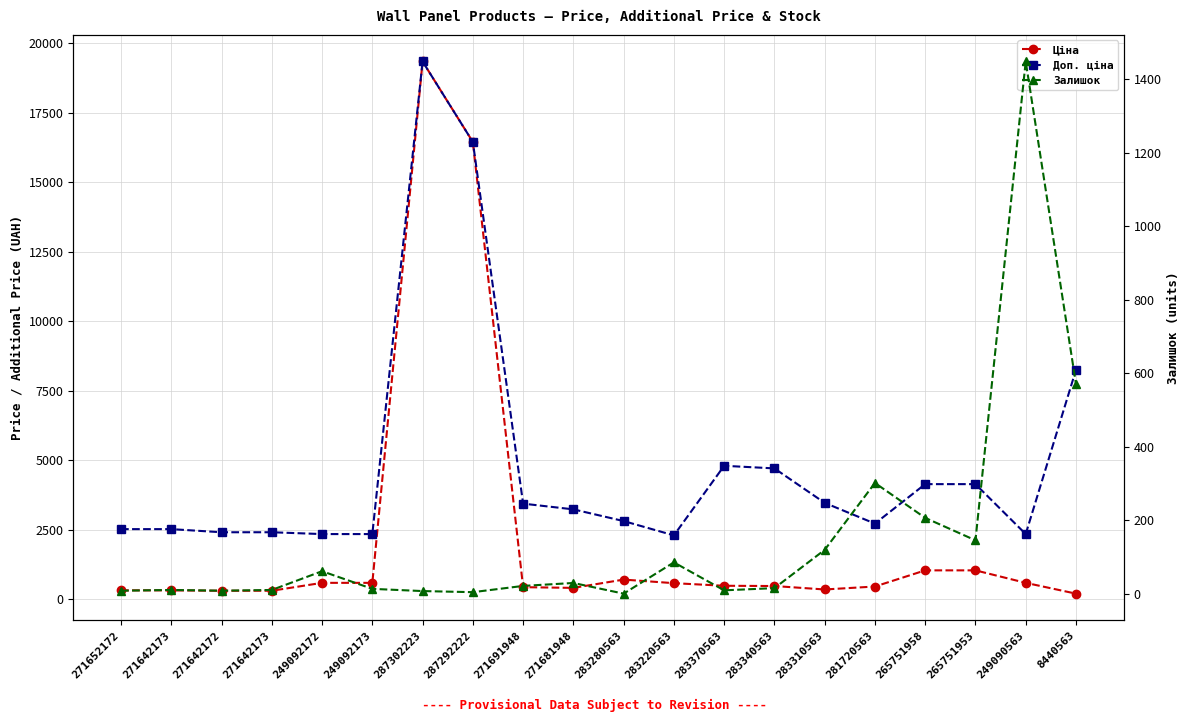

Reading left to right, what are all the values shown in this chart?

Ціна: 314.7	314.7	300.6	300.6	584.9	584.9	19343.1	16448.2	429.3	403.6	701.9	573.2	479.6	470.3	346.3	452.7	1034.1	1034.1	584.9	196.4
Доп. ціна: 2517.5	2517.5	2405.2	2405.2	2339.7	2339.7	19343.1	16448.2	3434.6	3228.8	2807.6	2292.9	4796.4	4702.8	3462.7	2716.4	4136.6	4136.6	2339.7	8248.8
Залишок: 9.0	11.0	9.0	11.0	62.0	14.0	8.0	5.0	22.0	30.0	1.0	86.0	10.0	16.0	120.0	302.0	207.0	146.0	1448.0	571.0